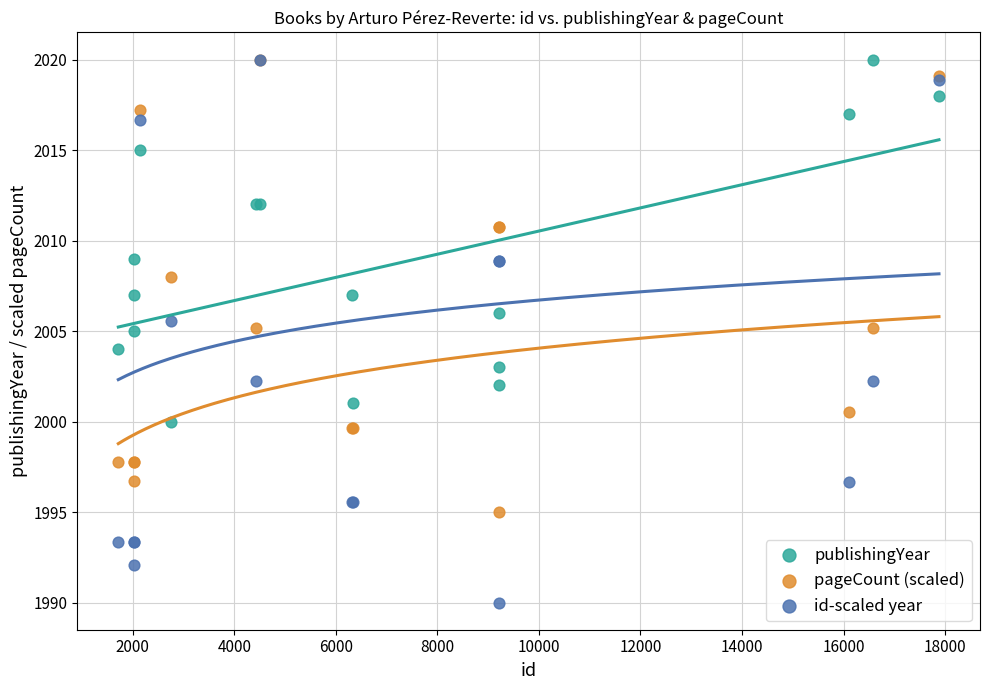

What are all the series names shown in the legend?

publishingYear, pageCount (scaled), id-scaled year